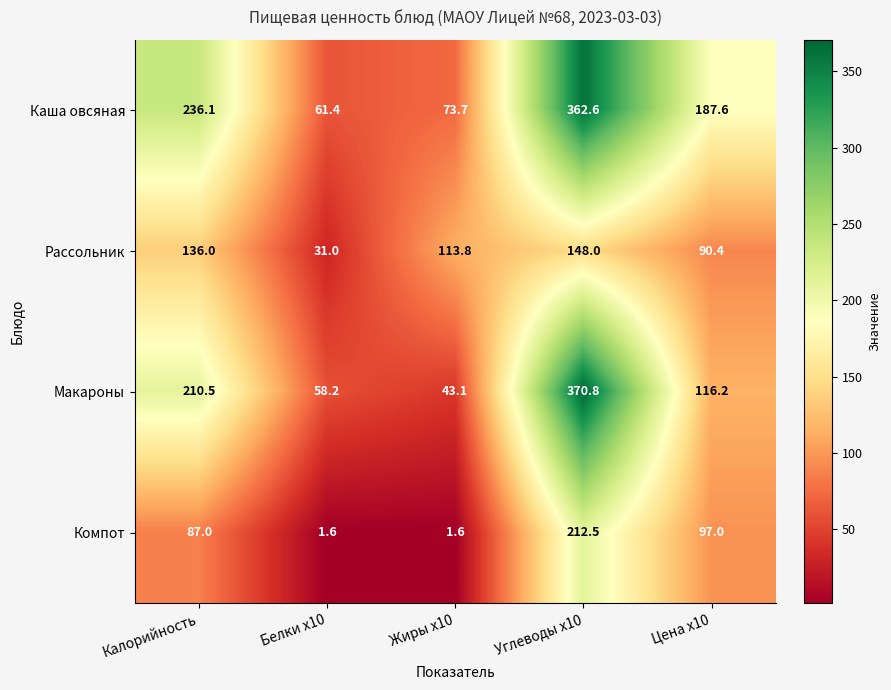

What is the difference between the highest and lowest values at Калорийность?

149.1